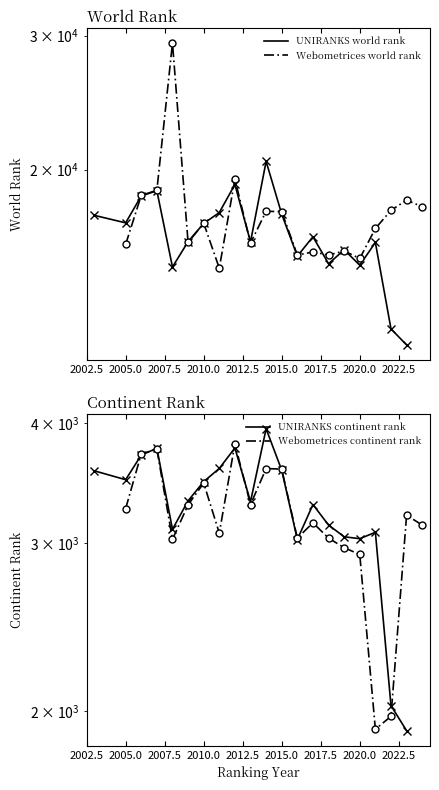

After their last crossing, which series has the higher values: UNIRANKS continent rank or Webometrices continent rank?

Webometrices continent rank